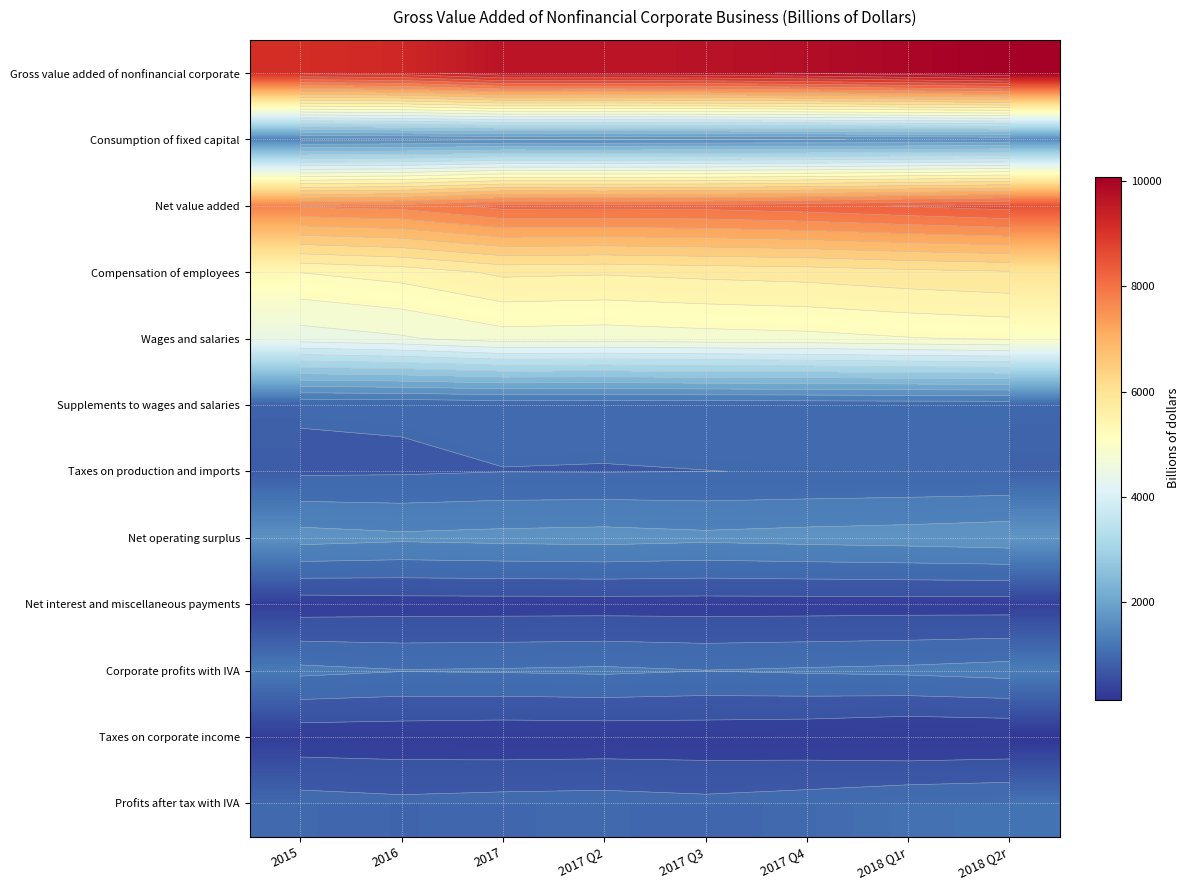

At which category is the sum across all series the highest?

2018 Q2r